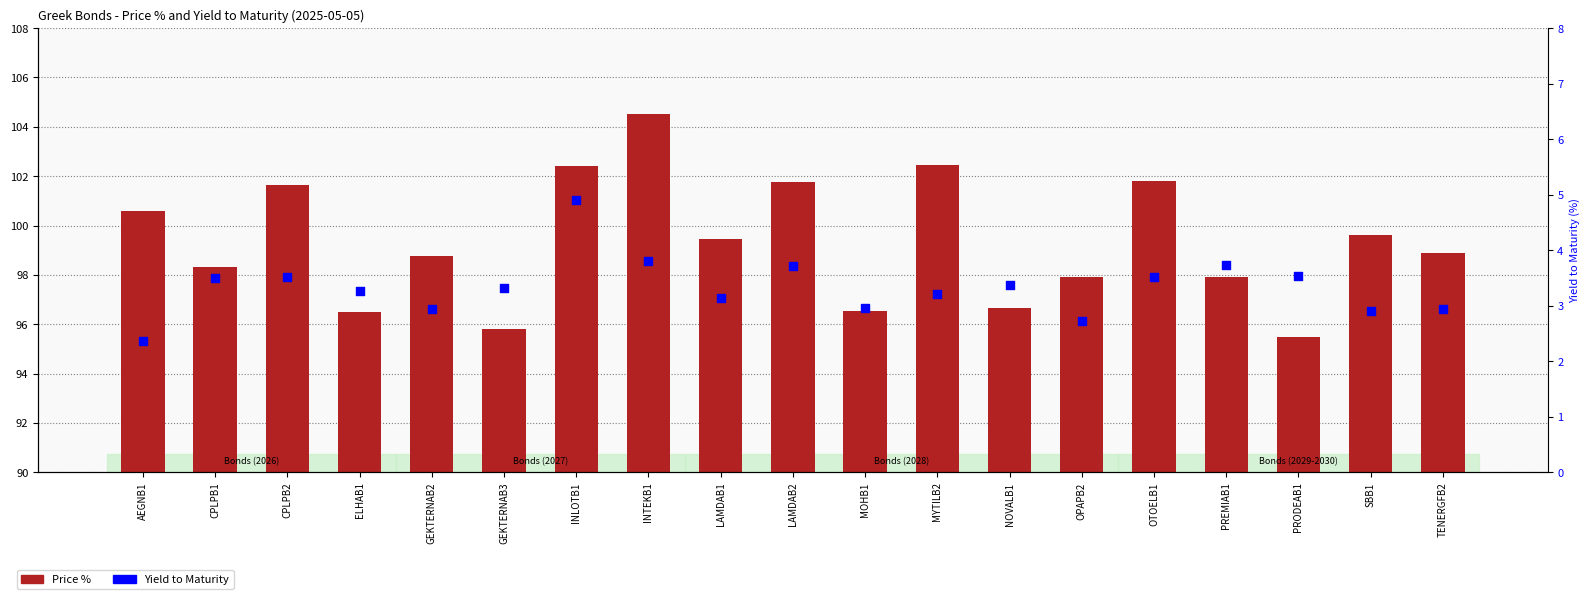

Which series reaches the minimum Y coordinate?

Yield to Maturity